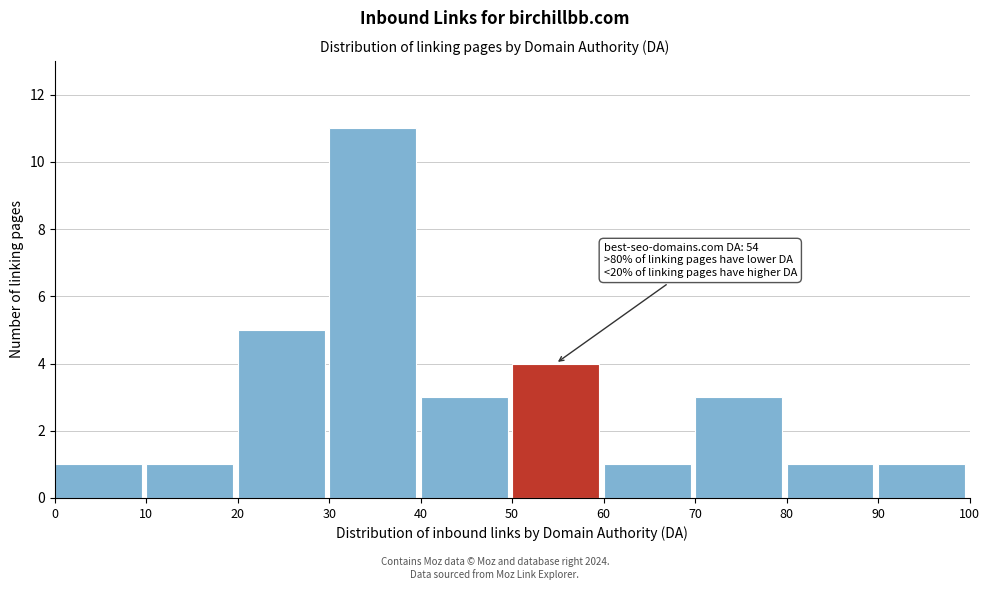

Which range on the x-axis has the tallest bar?

30 to 40